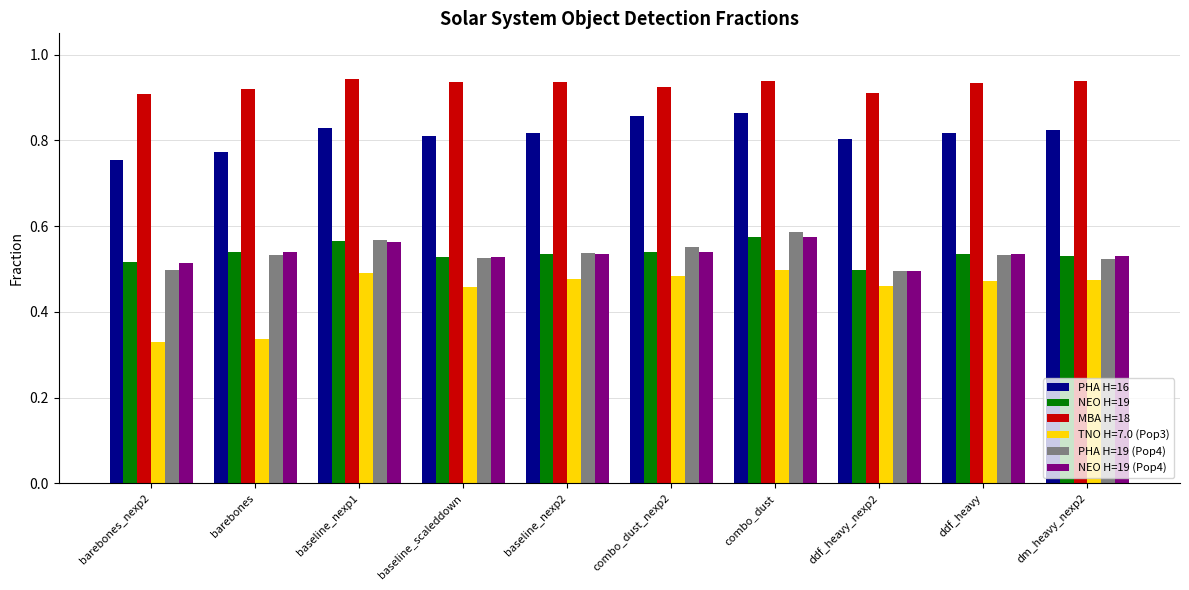

Which series changed the most between barebones_nexp2 and baseline_nexp2?

TNO H=7.0 (Pop3)